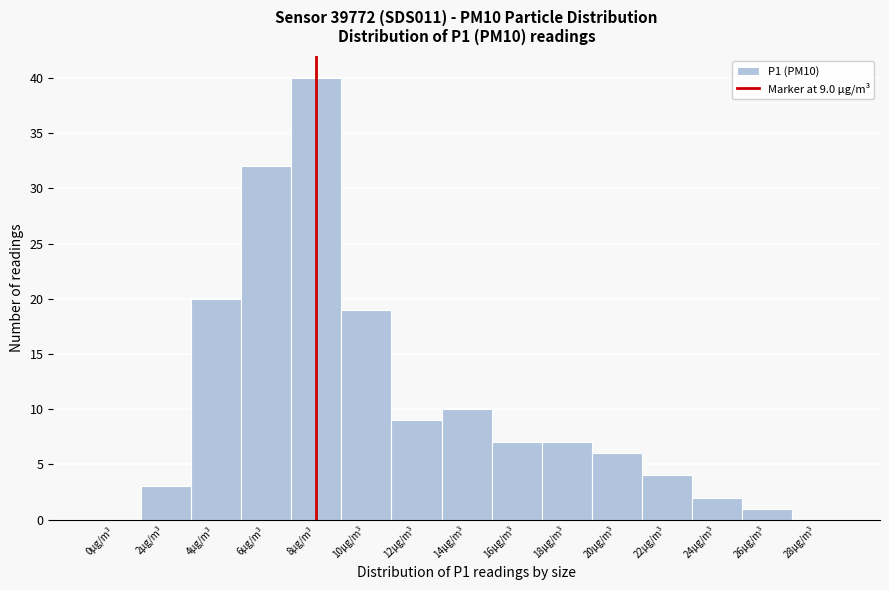

Reading left to right, list all the values displayed in this chart.

0µg/m³=0	2µg/m³=3	4µg/m³=20	6µg/m³=32	8µg/m³=40	10µg/m³=19	12µg/m³=9	14µg/m³=10	16µg/m³=7	18µg/m³=7	20µg/m³=6	22µg/m³=4	24µg/m³=2	26µg/m³=1	28µg/m³=0